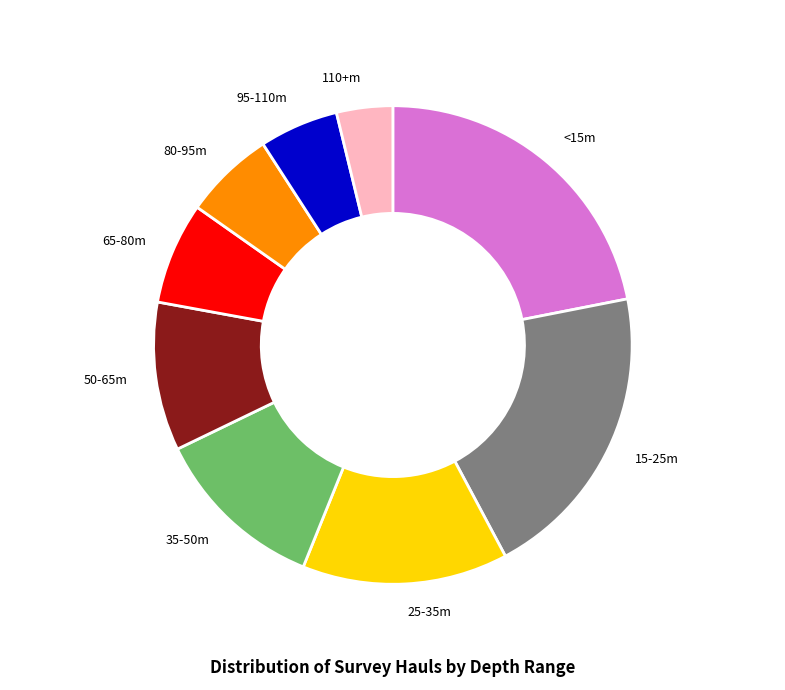

Is there any slice that represents more than half of the pie?

No